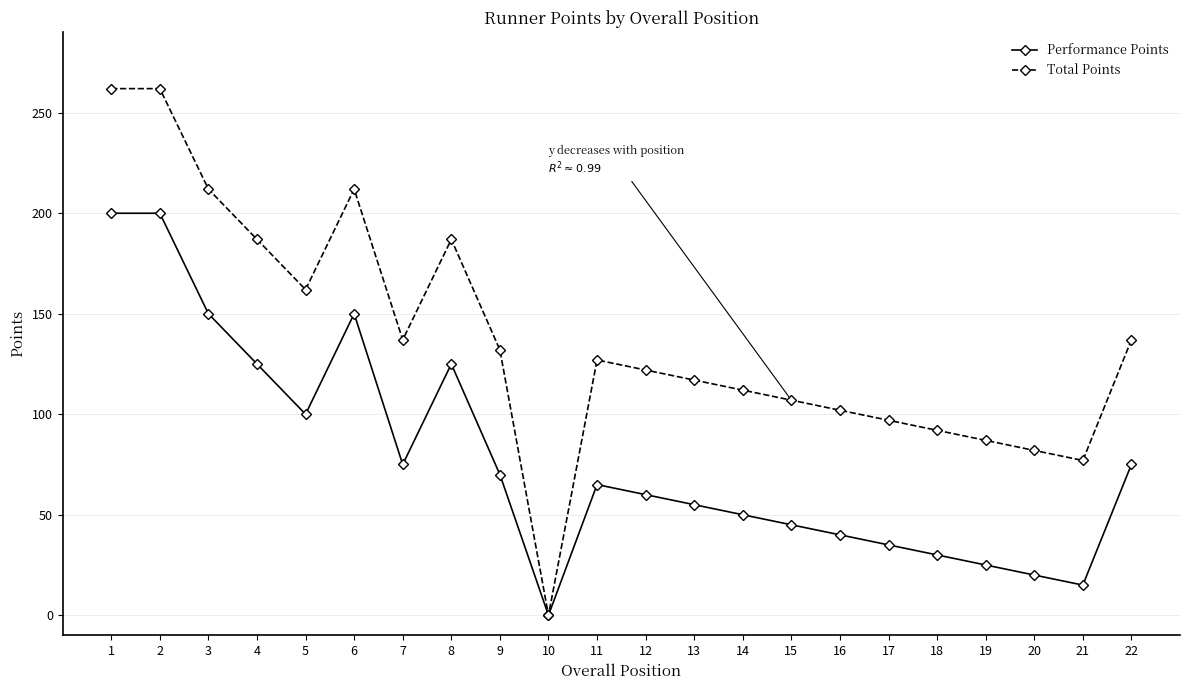

Rank the series at 8 from lowest to highest value.

Performance Points, Total Points